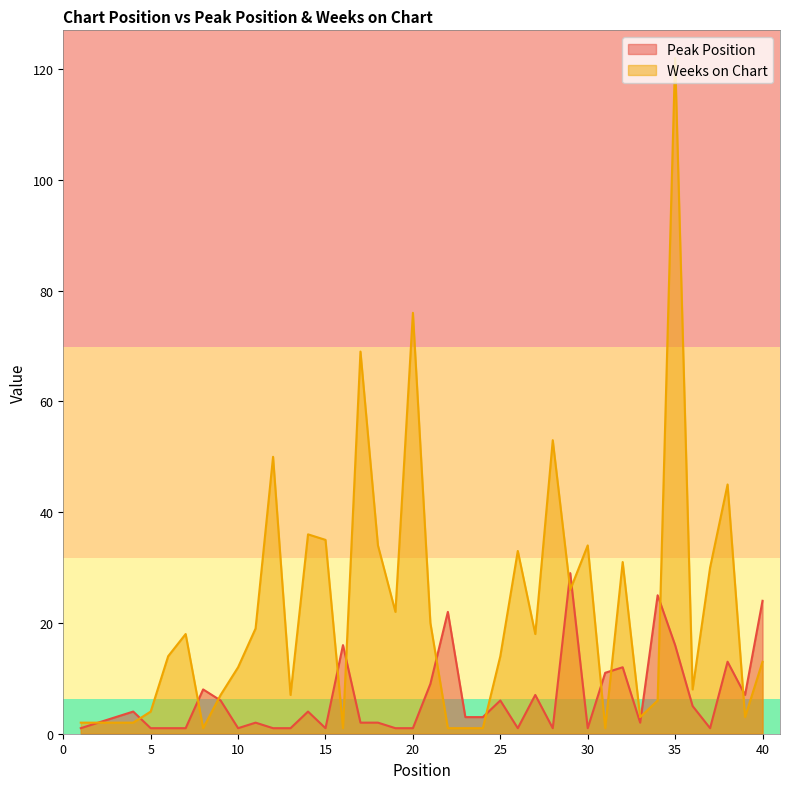

Where is Weeks on Chart nearest to the value 61?

17